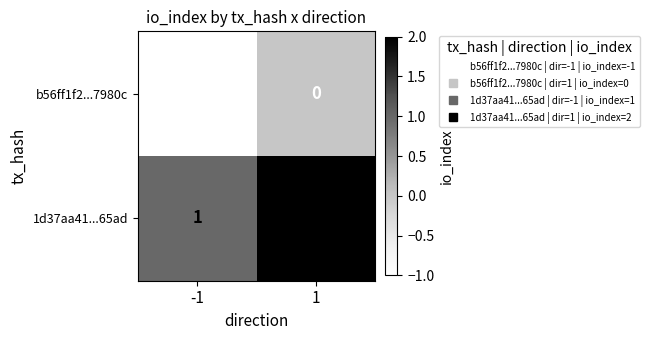

Rank the series by their average value, from lowest to highest.

b56ff1f2...7980c, 1d37aa41...65ad